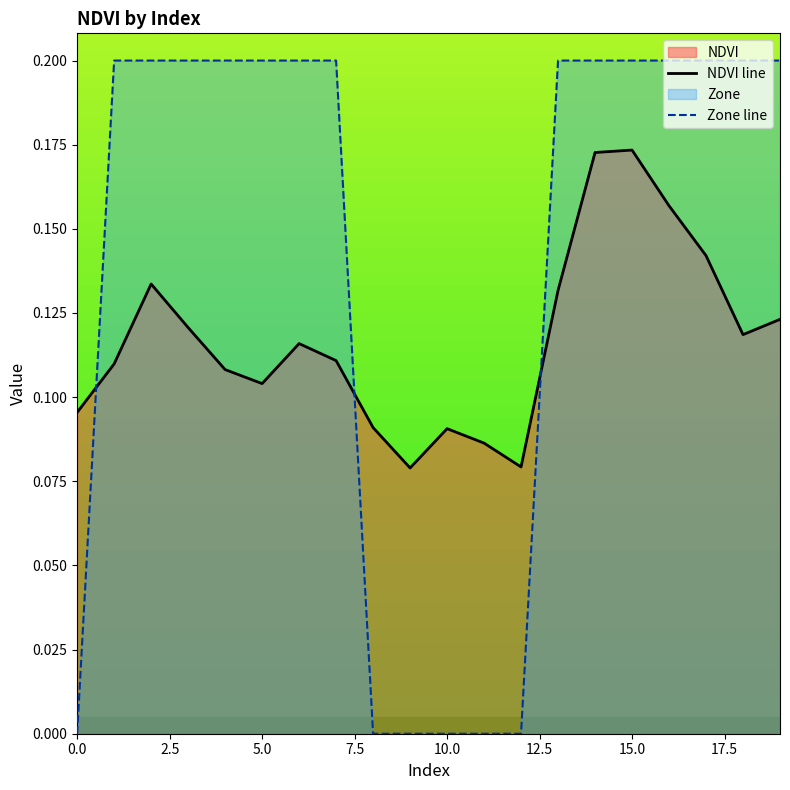

Reading right to left, list all the values displayed in this chart.

NDVI line: 0.1	0.1	0.1	0.2	0.2	0.2	0.1	0.1	0.1	0.1	0.1	0.1	0.1	0.1	0.1	0.1	0.1	0.1	0.1	0.1
Zone line: 0.2	0.2	0.2	0.2	0.2	0.2	0.2	0.0	0.0	0.0	0.0	0.0	0.2	0.2	0.2	0.2	0.2	0.2	0.2	0.0